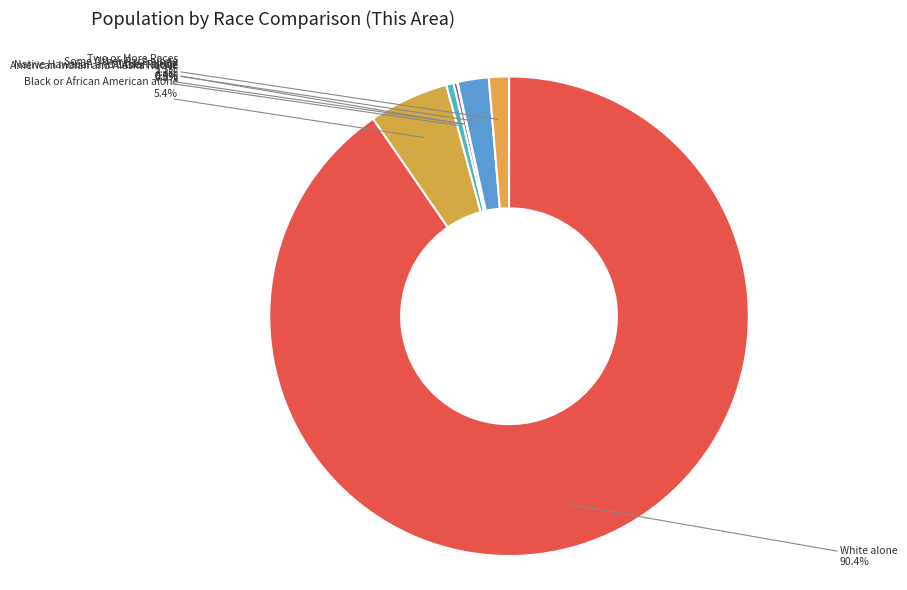

To the nearest percent, what is the difference between the largest and smallest slice percentages?

90%